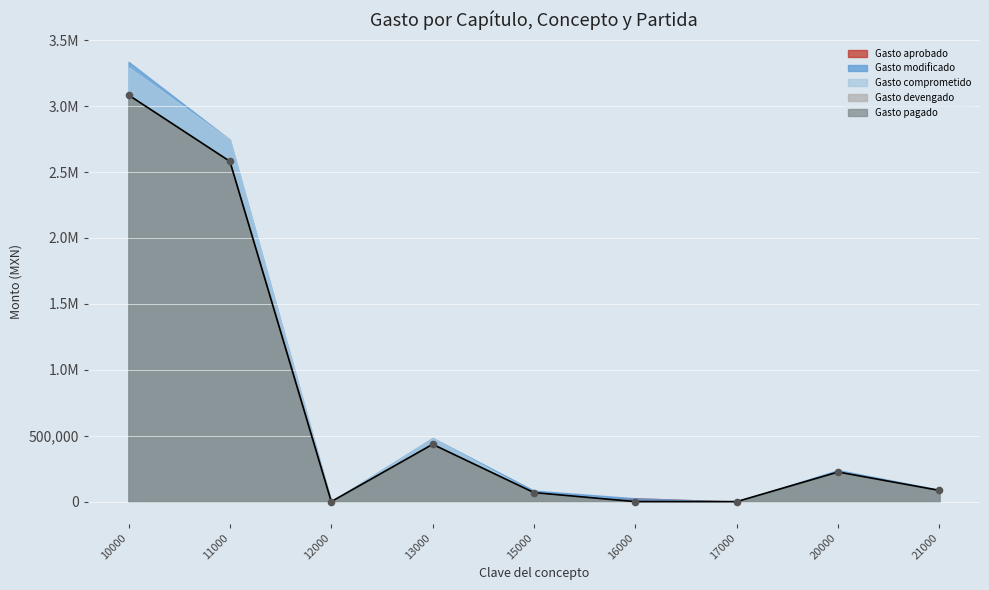

Which series contains the lowest Y value?

Gasto comprometido